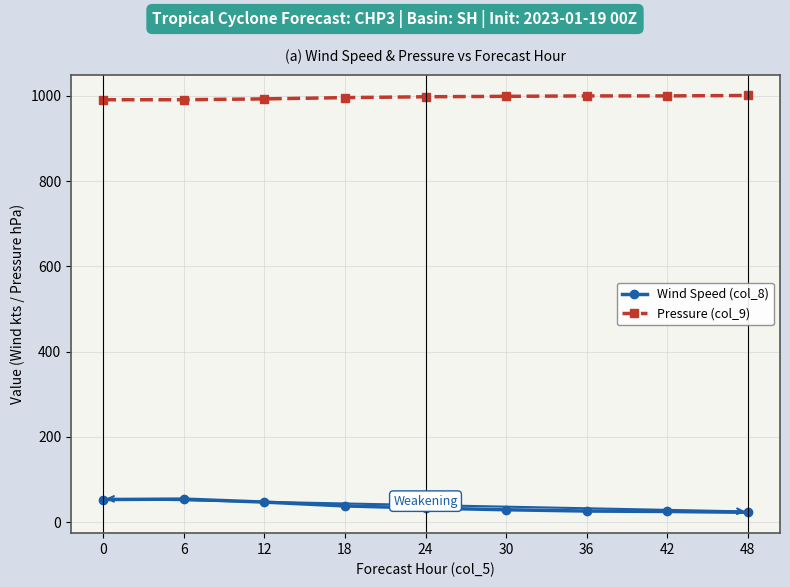

What is the value of the Wind Speed (col_8) point at the 7th from the left?

26